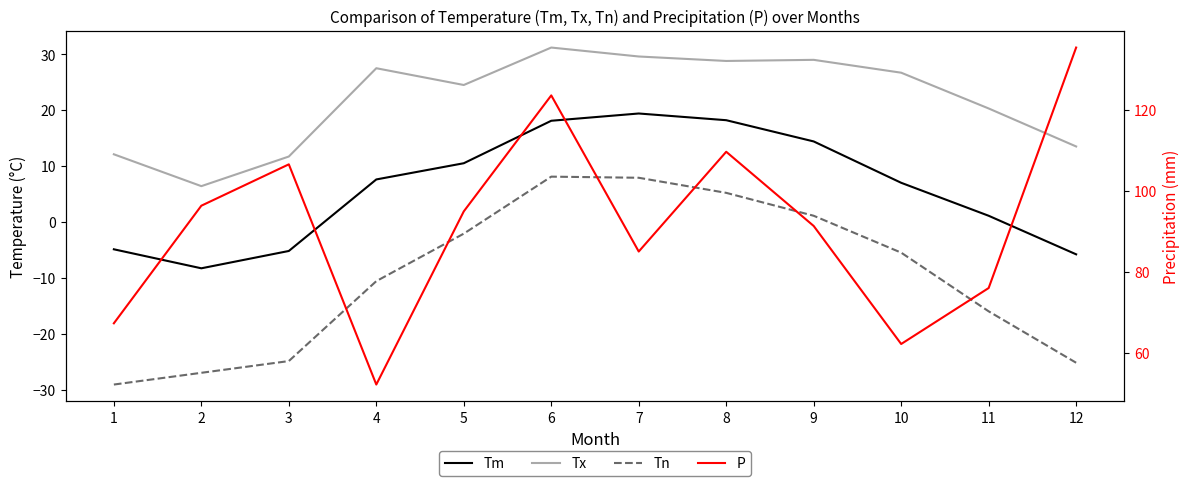

The value of P at 12 is 44.8. True or false?

False